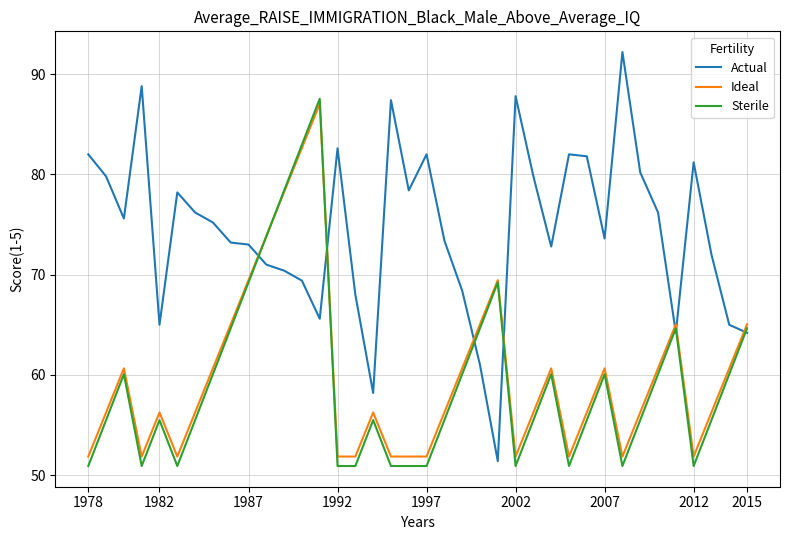

What is the minimum value shown in the chart?

50.9